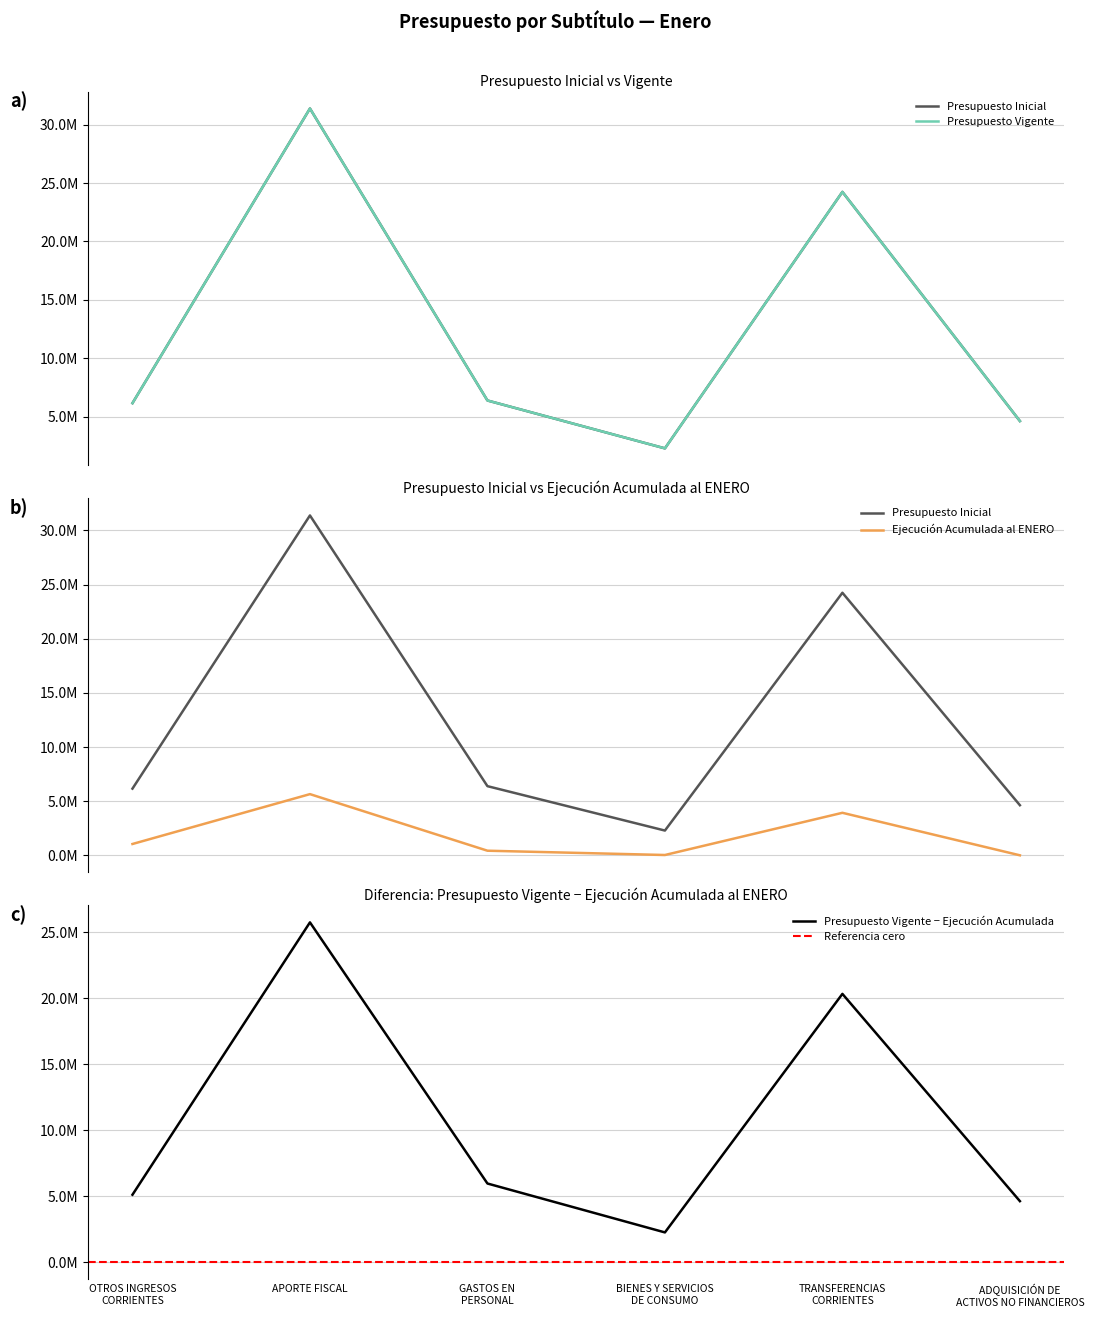

What is the label of the 4th point from the right?

GASTOS EN
PERSONAL